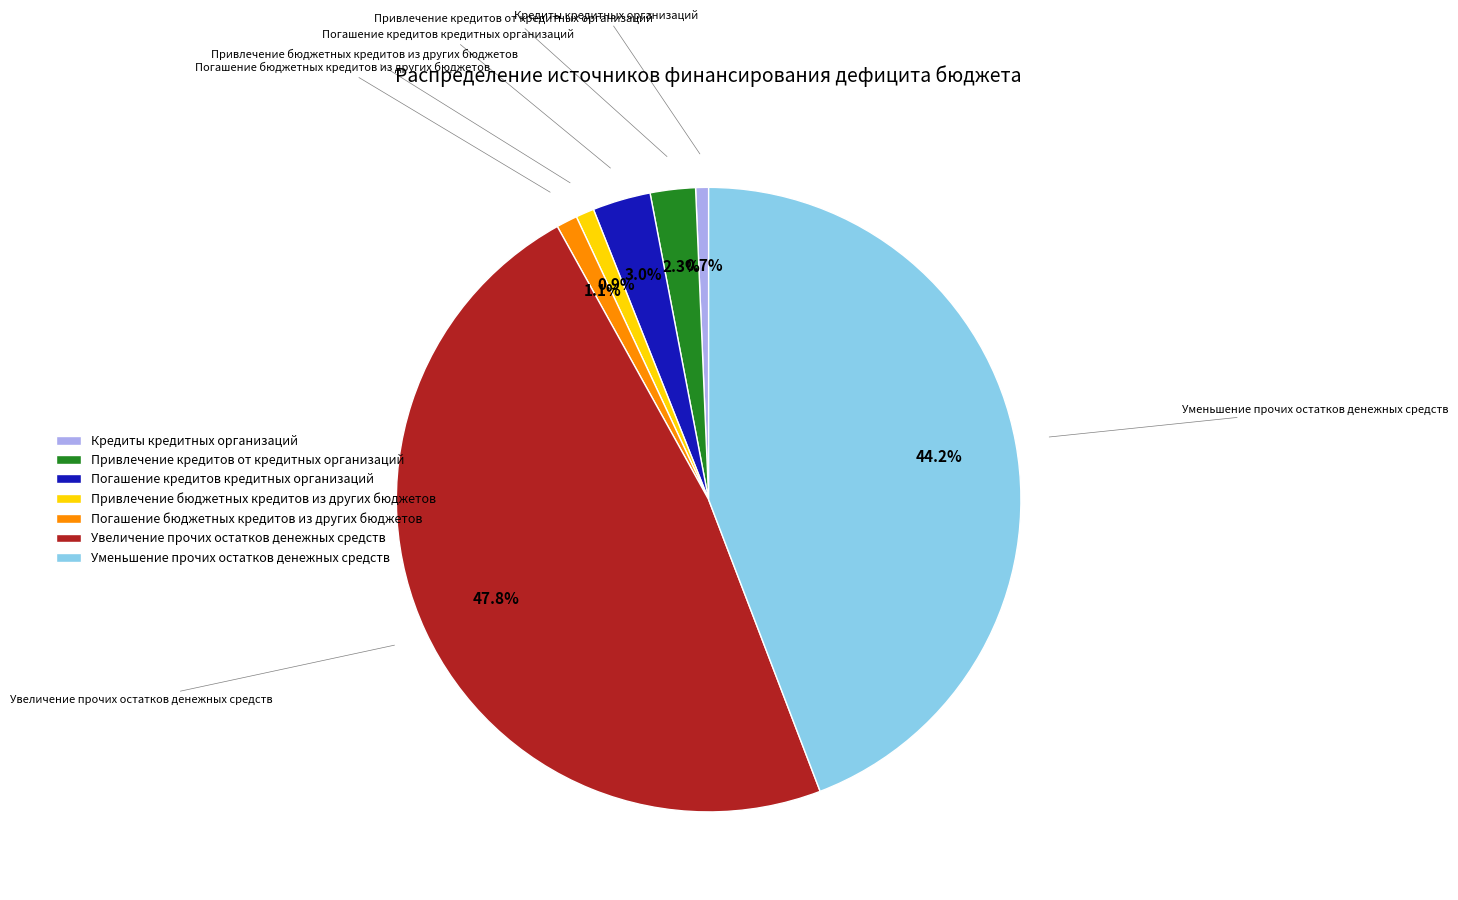

Is it true that Кредиты кредитных организаций is 1% of the pie?

True